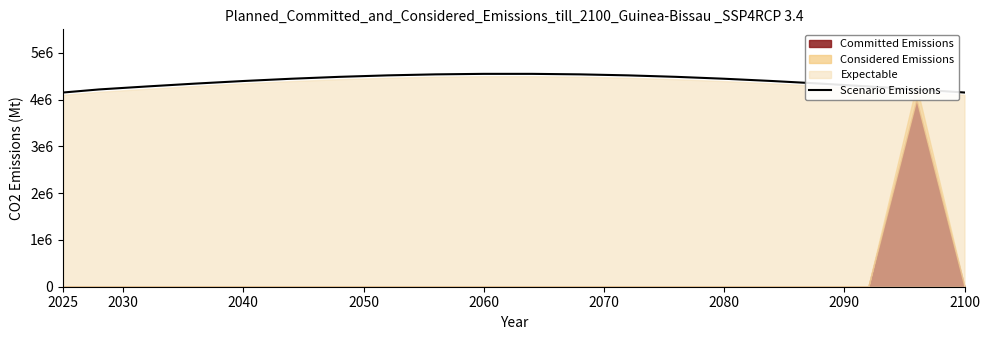

Reading left to right, transcribe all the data shown in this chart.

4150000.0	4215837.8	4279879.8	4340379.0	4395685.1	4444289.6	4484866.6	4516309.3	4537760.1	4548633.8	4548633.8	4537760.1	4516309.3	4484866.6	4444289.6	4395685.1	4340379.0	4279879.8	4215837.8	4150000.0